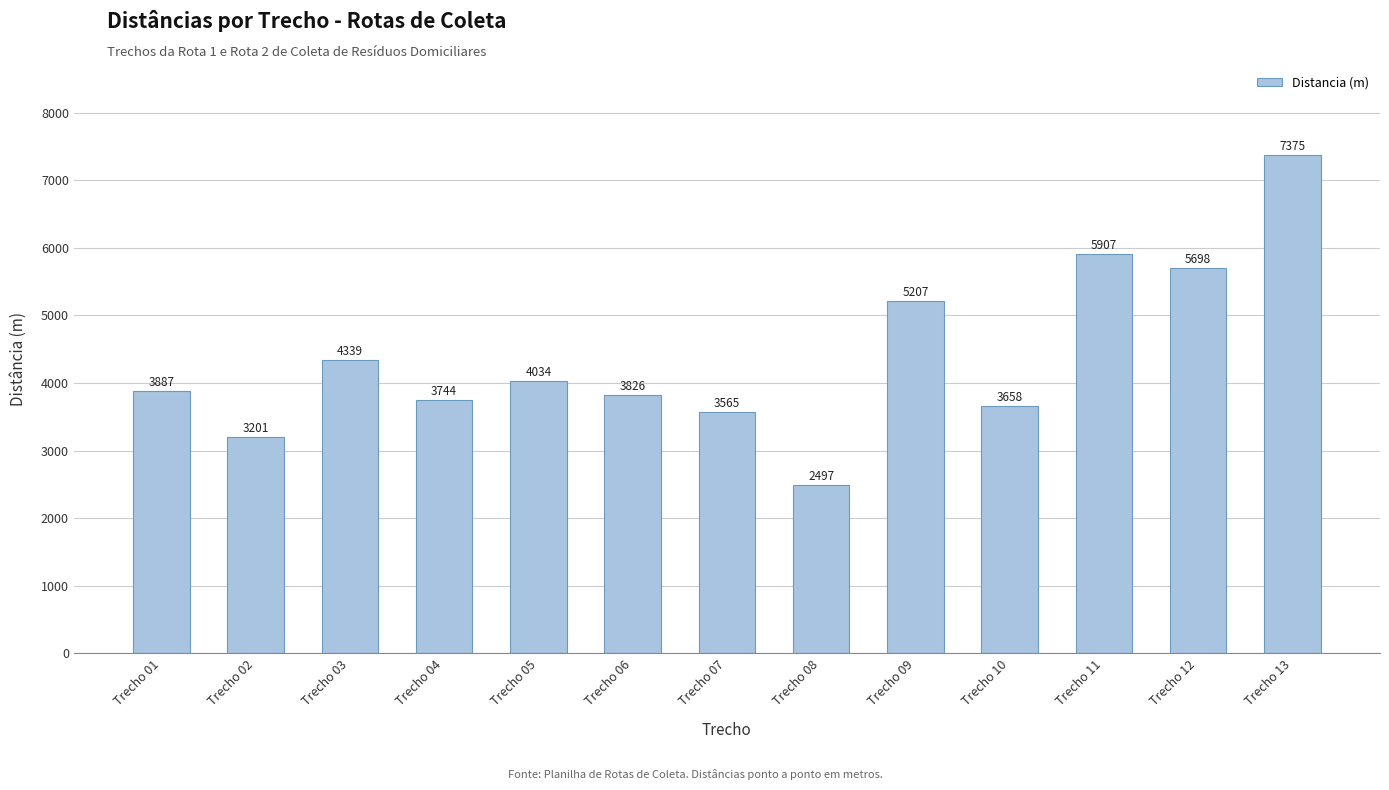

At which category does the chart reach its peak across all series?

Trecho 13